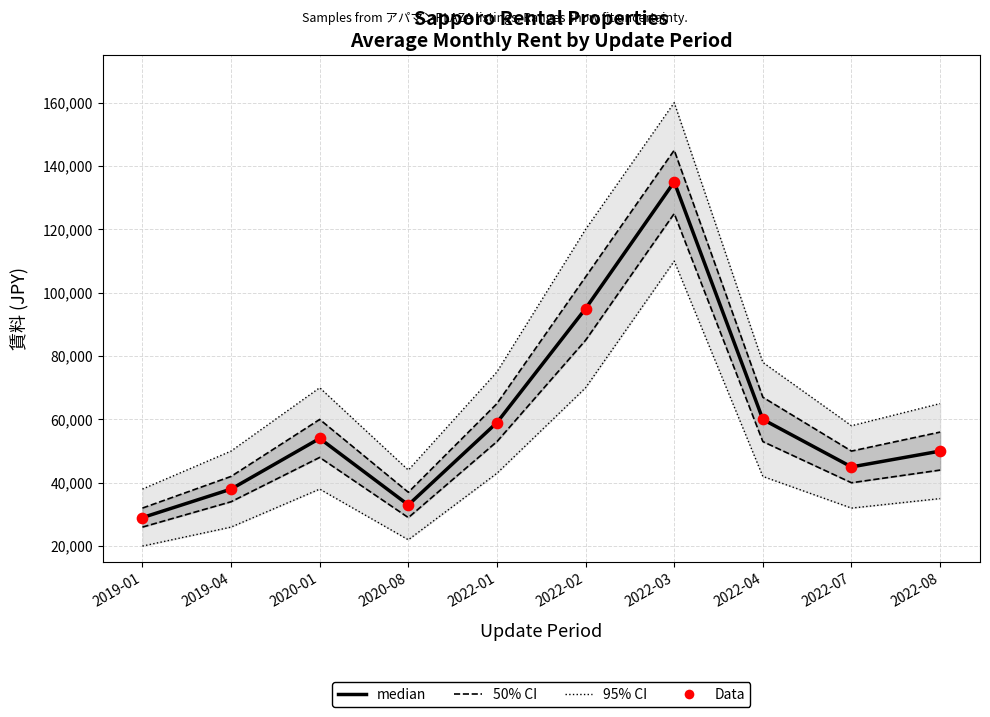

Is the value of Data at 2022-03 greater than the value of 95% CI at 2022-01?

Yes